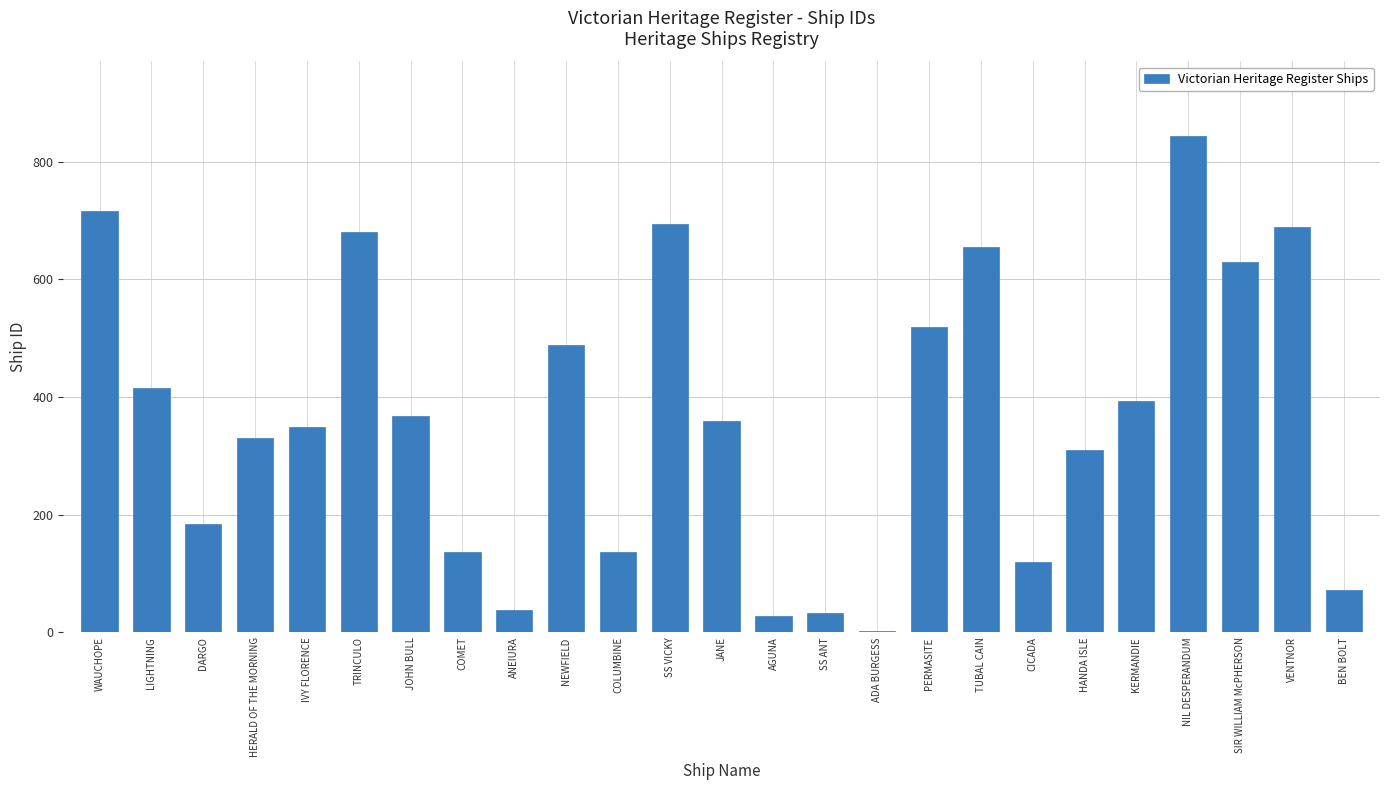

How many data points does each series have?

25